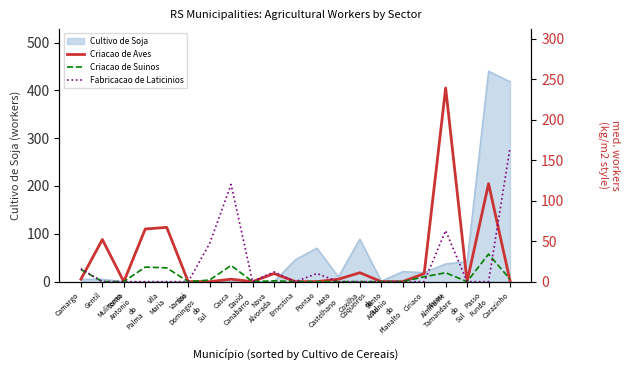

How many times do Fabricacao de Laticinios and Criacao de Suinos cross each other?

2